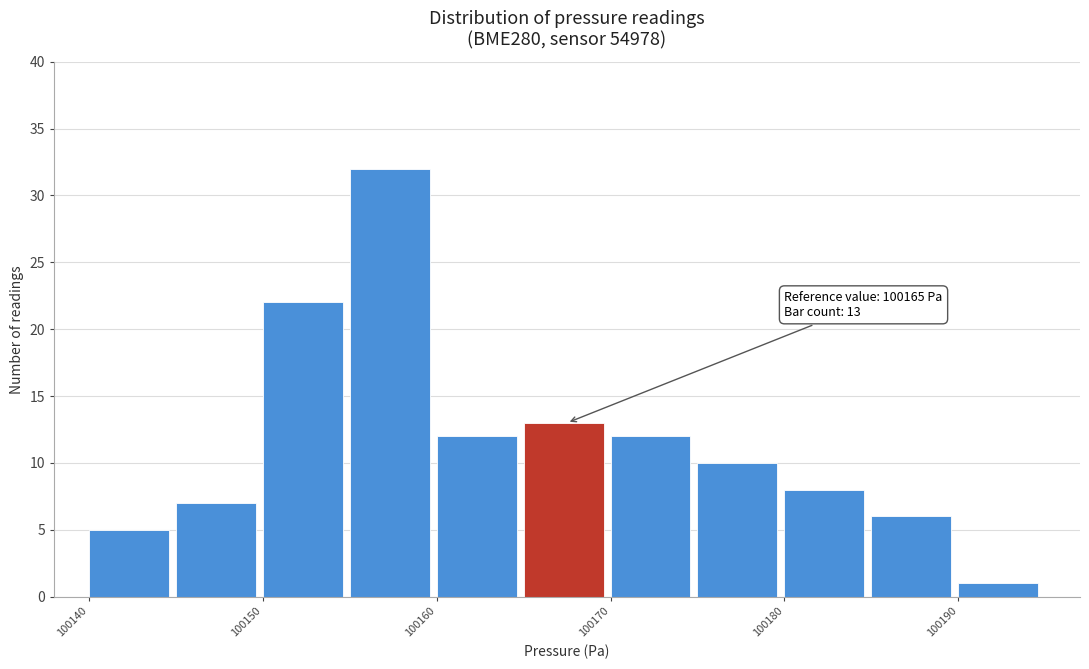

Over which range of the x-axis is the bar tallest?

100155 to 100160